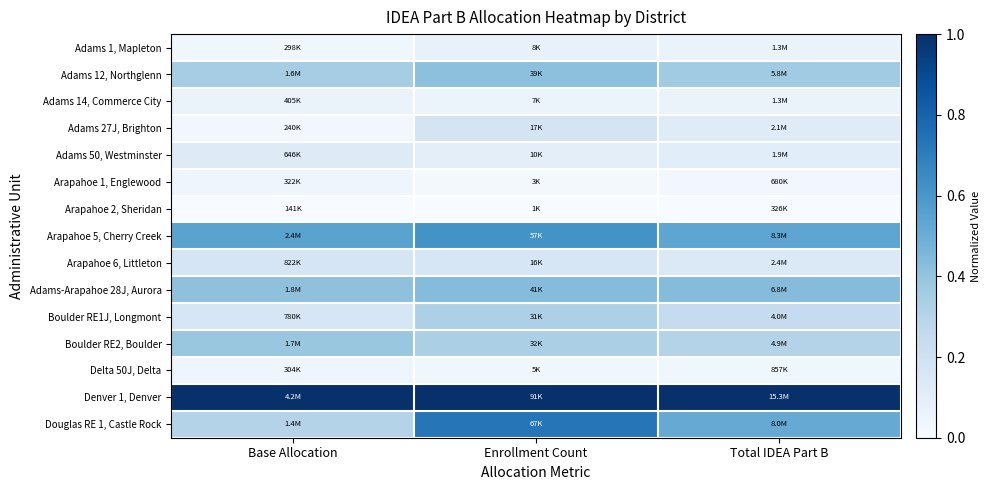

What is the spread (max minus min) of values at Base Allocation?

1.0